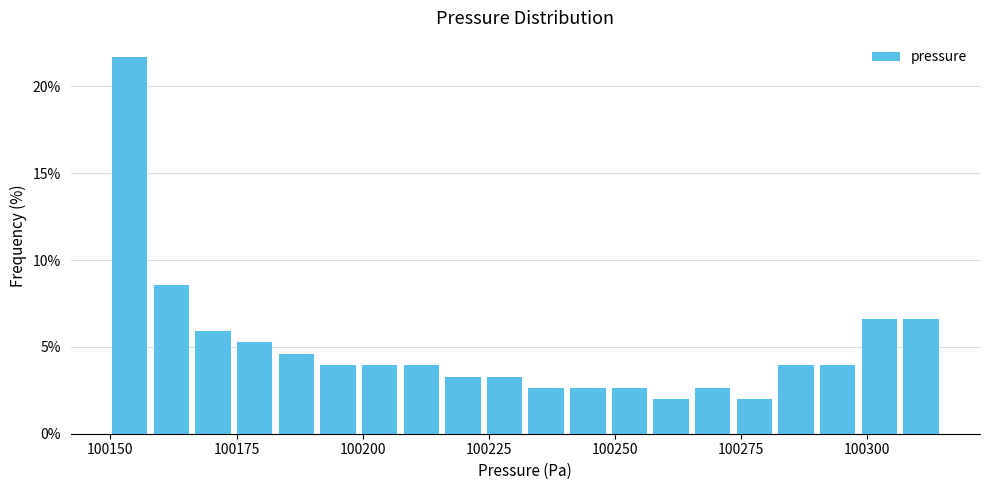

Read against the x-axis, roughly where is the centre of the tallest bar?

100155